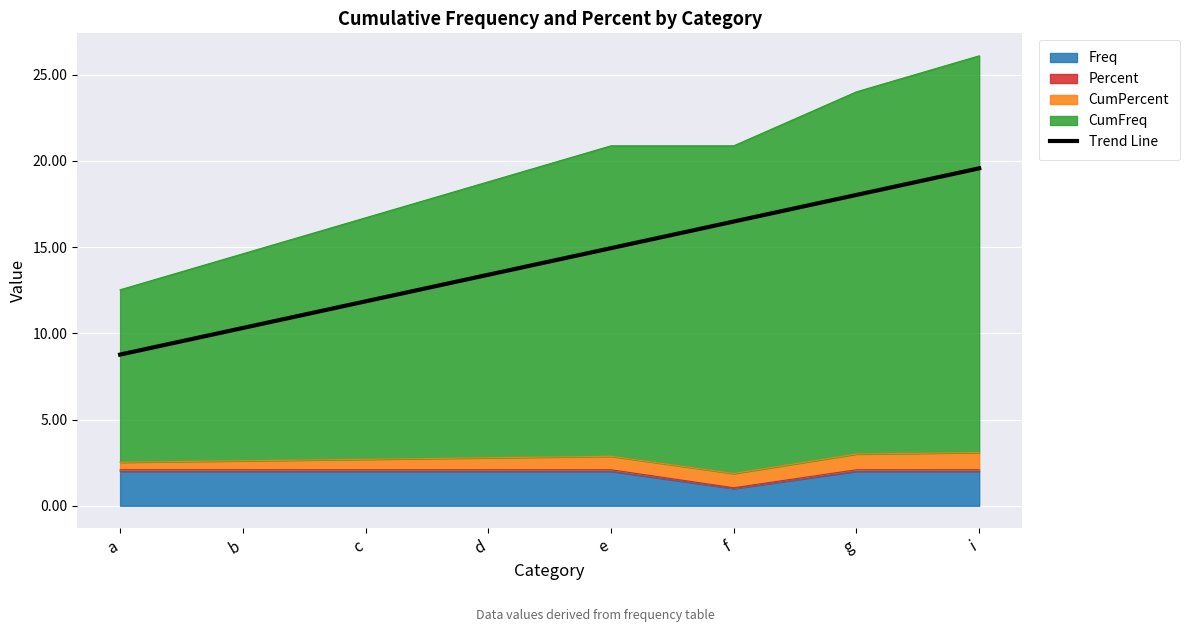

What is the difference between the maximum and minimum values?

10.8